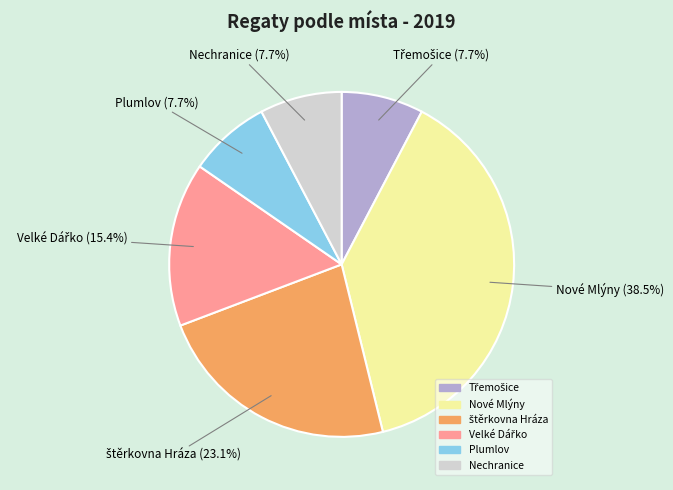

Is Nové Mlýny the majority of the pie?

No